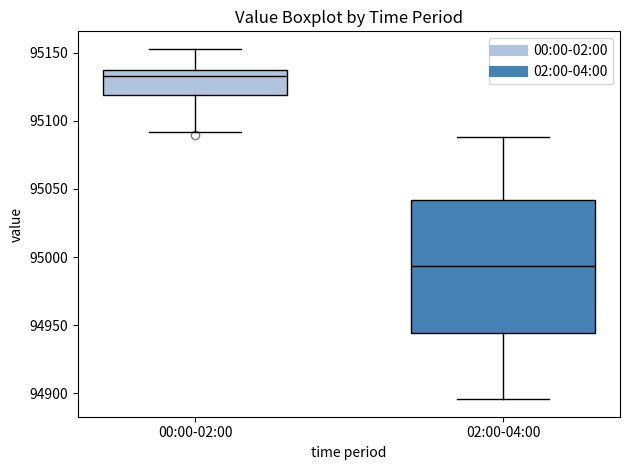

Reading left to right, transcribe this box plot: for each box, give where its median line is, the range the box spans, and where its two whiskers end, as read against the y-axis. The values are not printed on the chart, so give them approximately, as read against the axis.

00:00-02:00: median 95135, box 95120 to 95140, whiskers 95090 to 95155
02:00-04:00: median 94995, box 94945 to 95040, whiskers 94895 to 95090